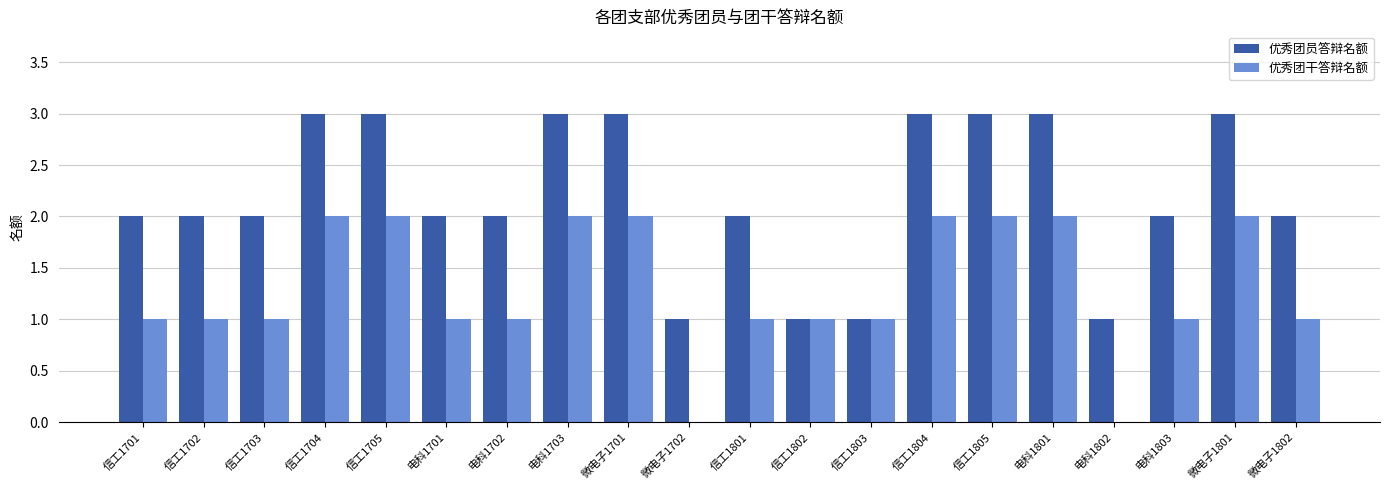

The 优秀团干答辩名额 series shows 2 at 电科1801. True or false?

True